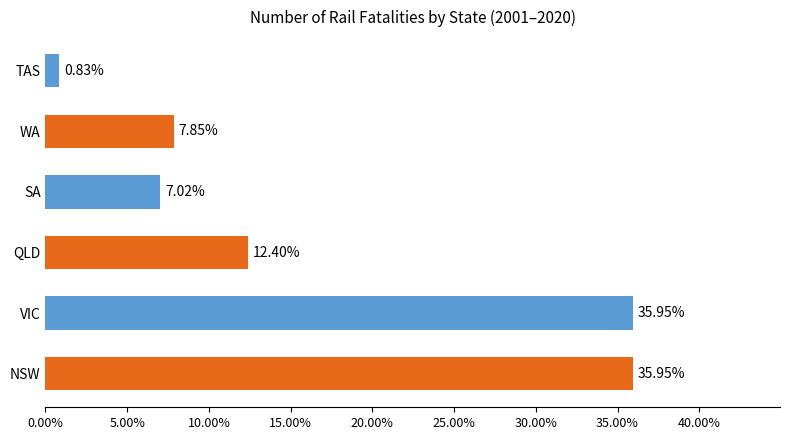

Approximately how many times larger is the value at WA compared to QLD?

0.6